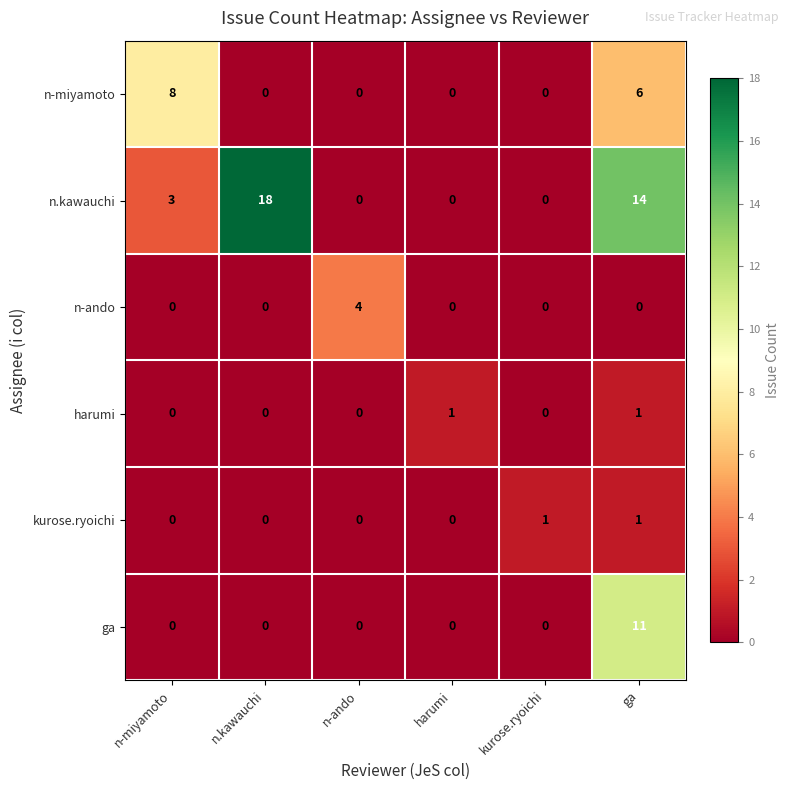

What is the approximate value of n-miyamoto at ga?

6